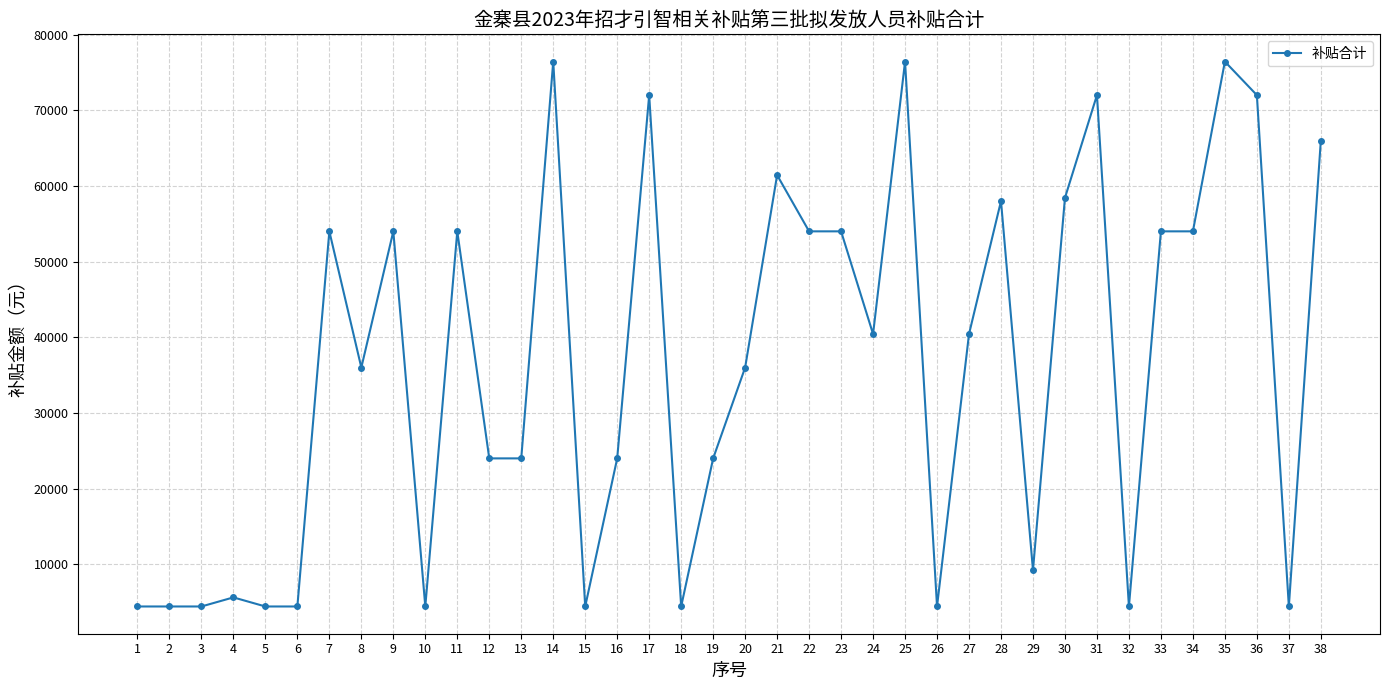

True or false: there are more than 1 points higher than both neighbors.

True